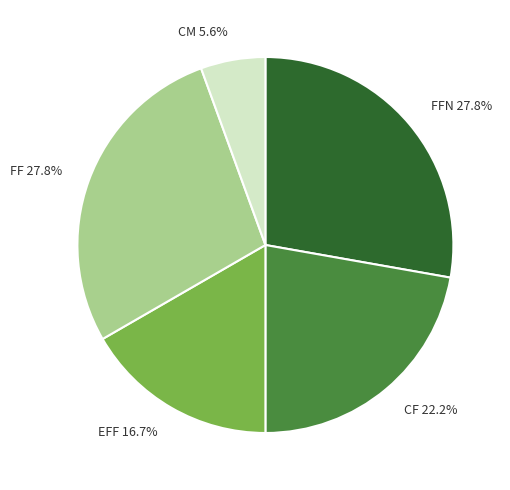

Does CF represent more than half of the total?

No